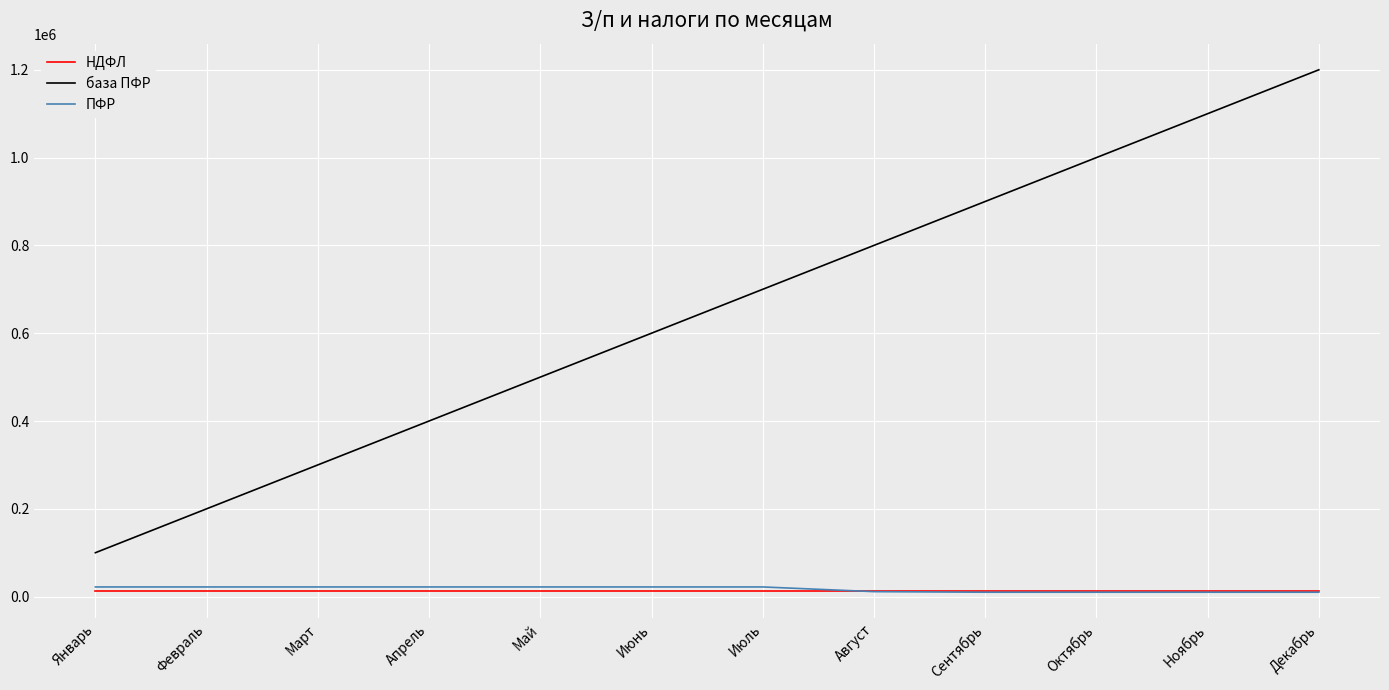

At which category is the sum across all series the highest?

Декабрь